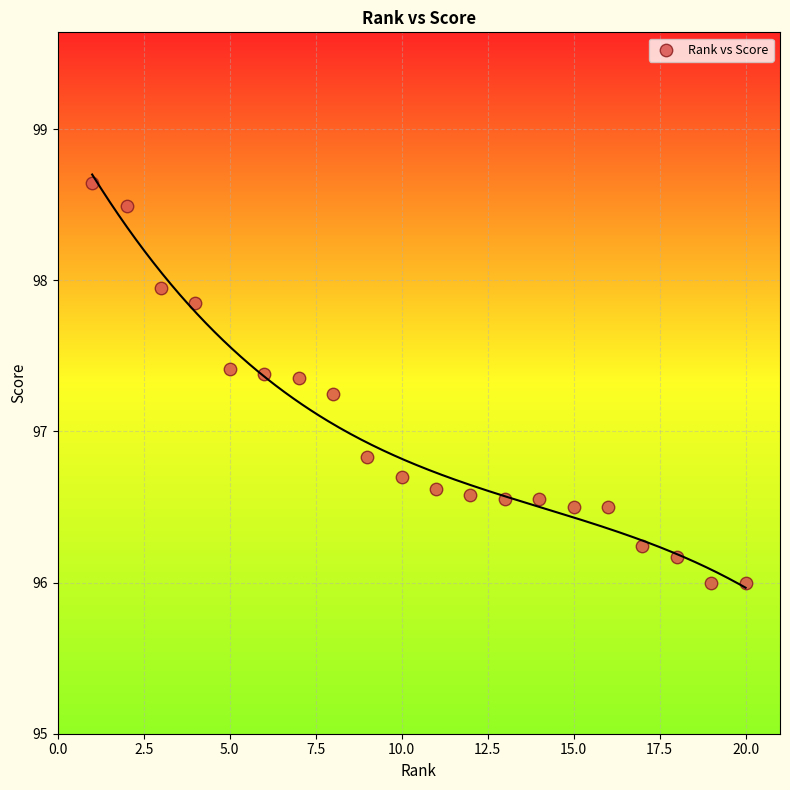

What Y value in the scatter plot is closest to 97?

96.8